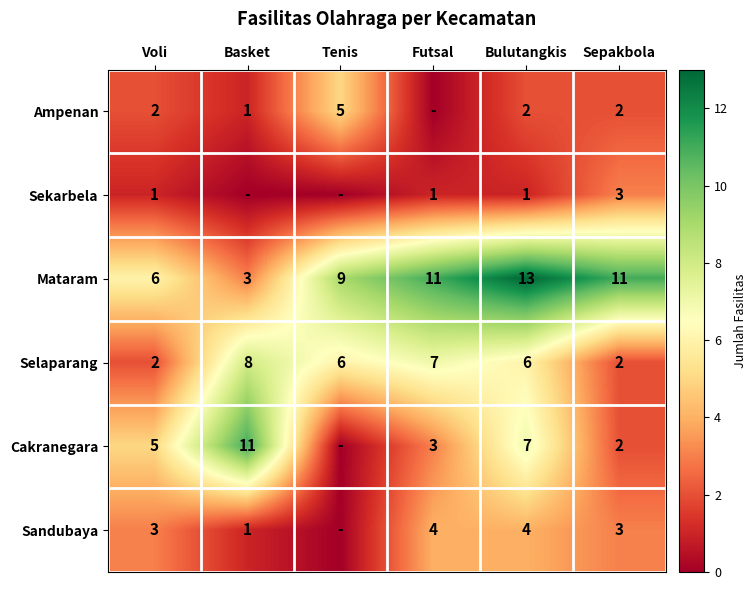

What is the difference between the Selaparang values at Bulutangkis and Futsal?

1